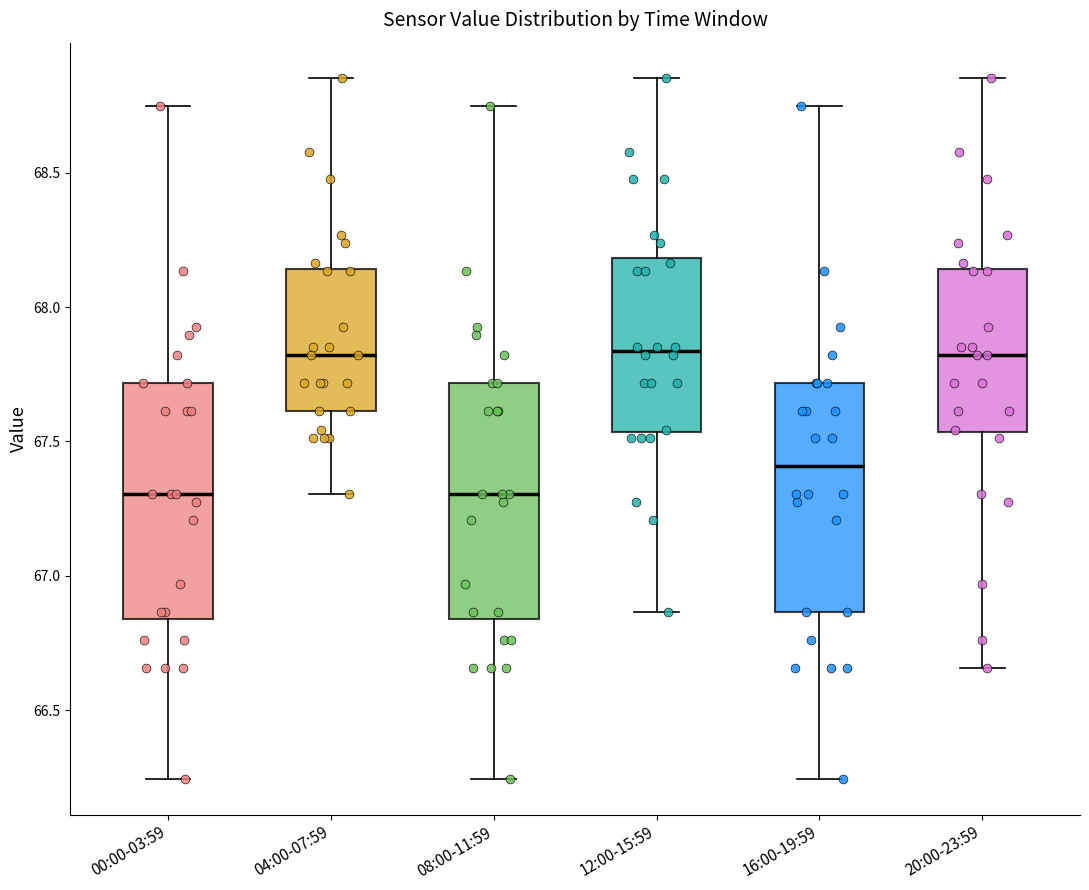

Where is the lower edge of the box for 04:00-07:59 on the y-axis? The values are not printed on the chart, so give them approximately, as read against the axis.

67.60